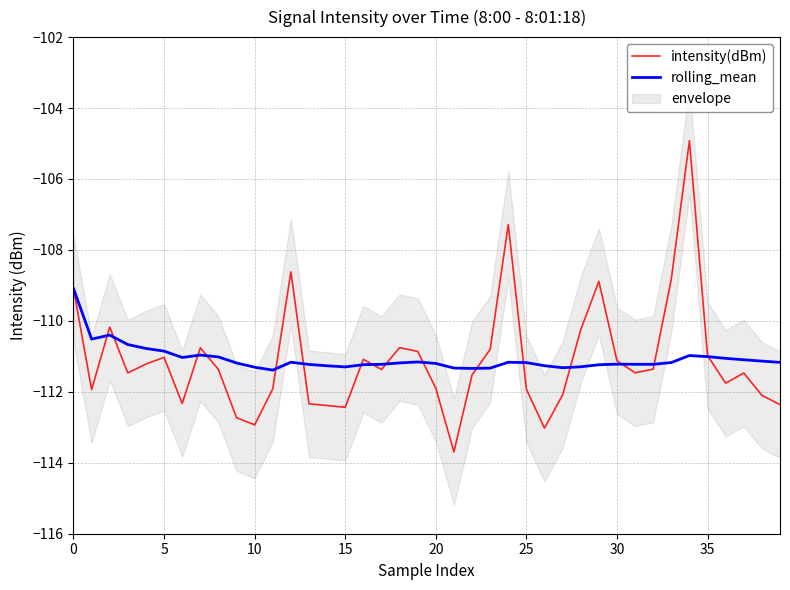

What is the total value across all series at 21?

-225.0